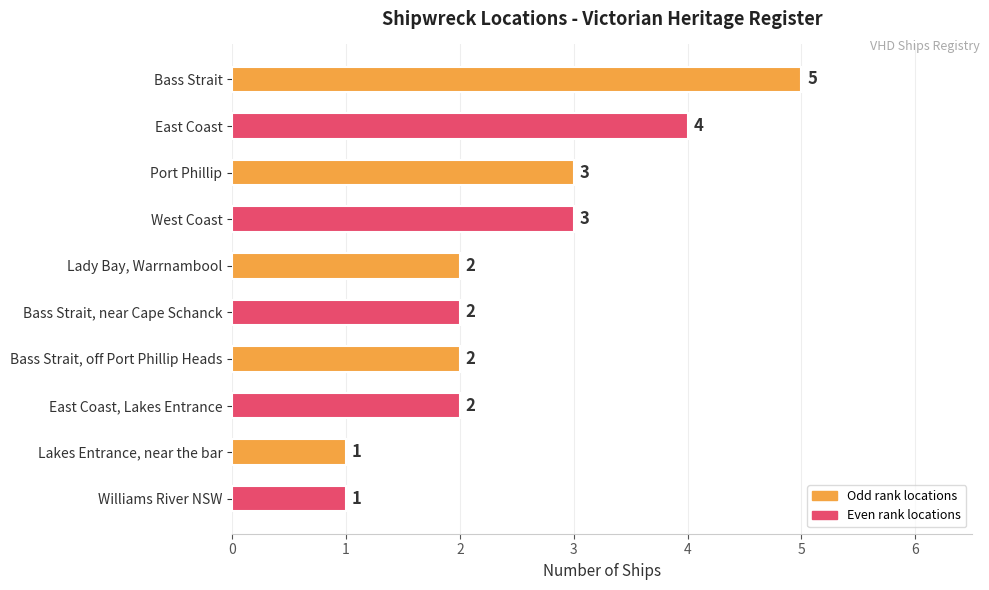

Reading bottom to top, what are all the values shown in this chart?

1	1	2	2	2	2	3	3	4	5